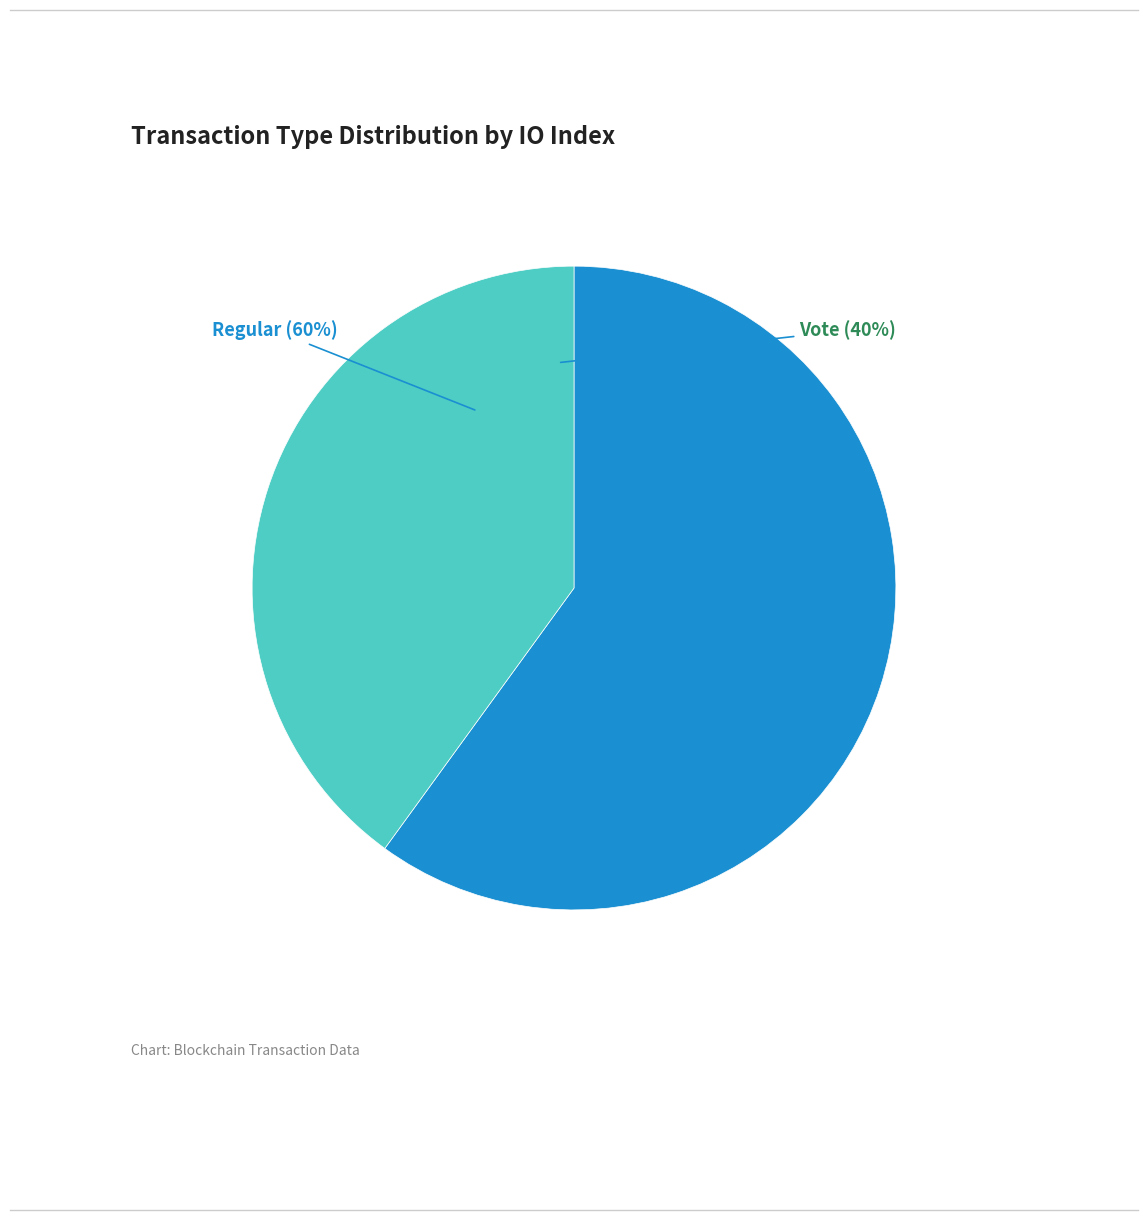

What is the majority slice?

Regular